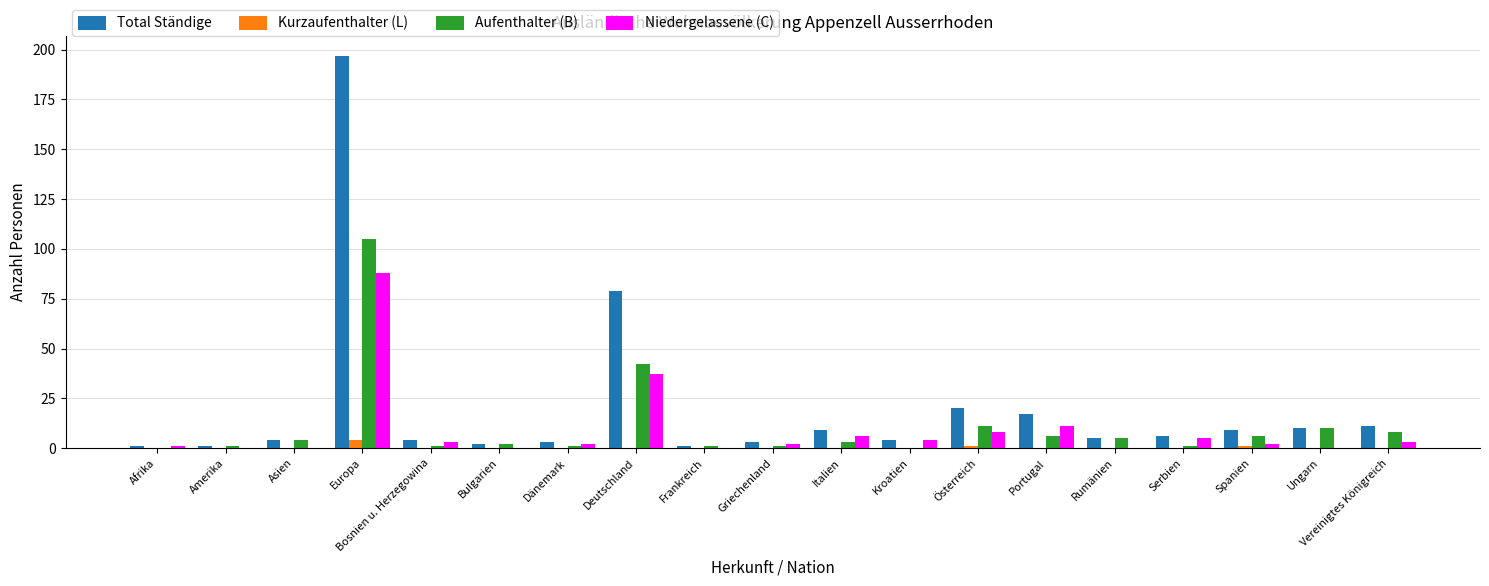

Is the value of Total Ständige at Rumänien greater than the value of Kurzaufenthalter (L) at Dänemark?

Yes